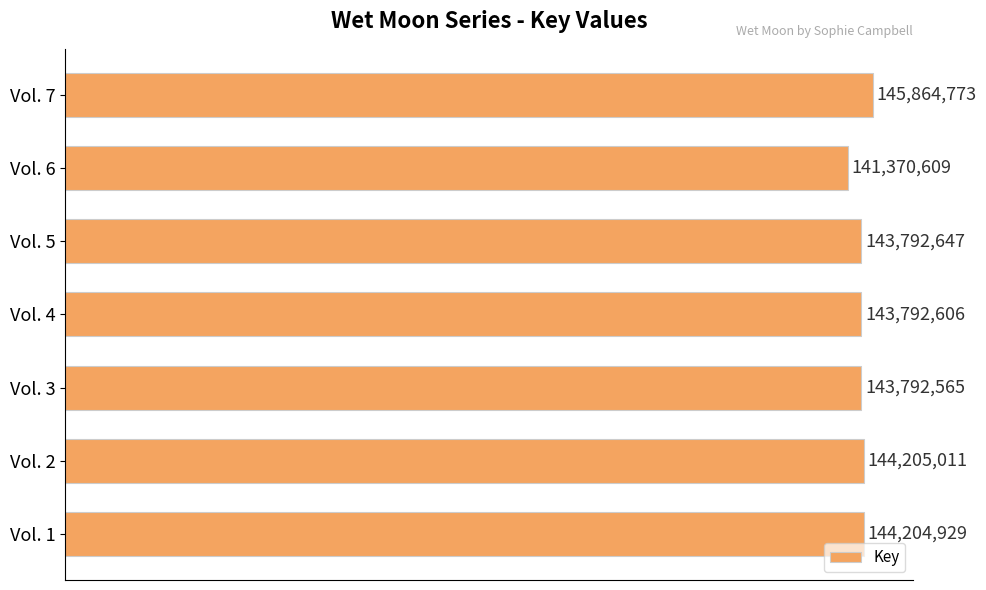

List the labels in order of value, largest first.

Vol. 7, Vol. 2, Vol. 1, Vol. 5, Vol. 4, Vol. 3, Vol. 6